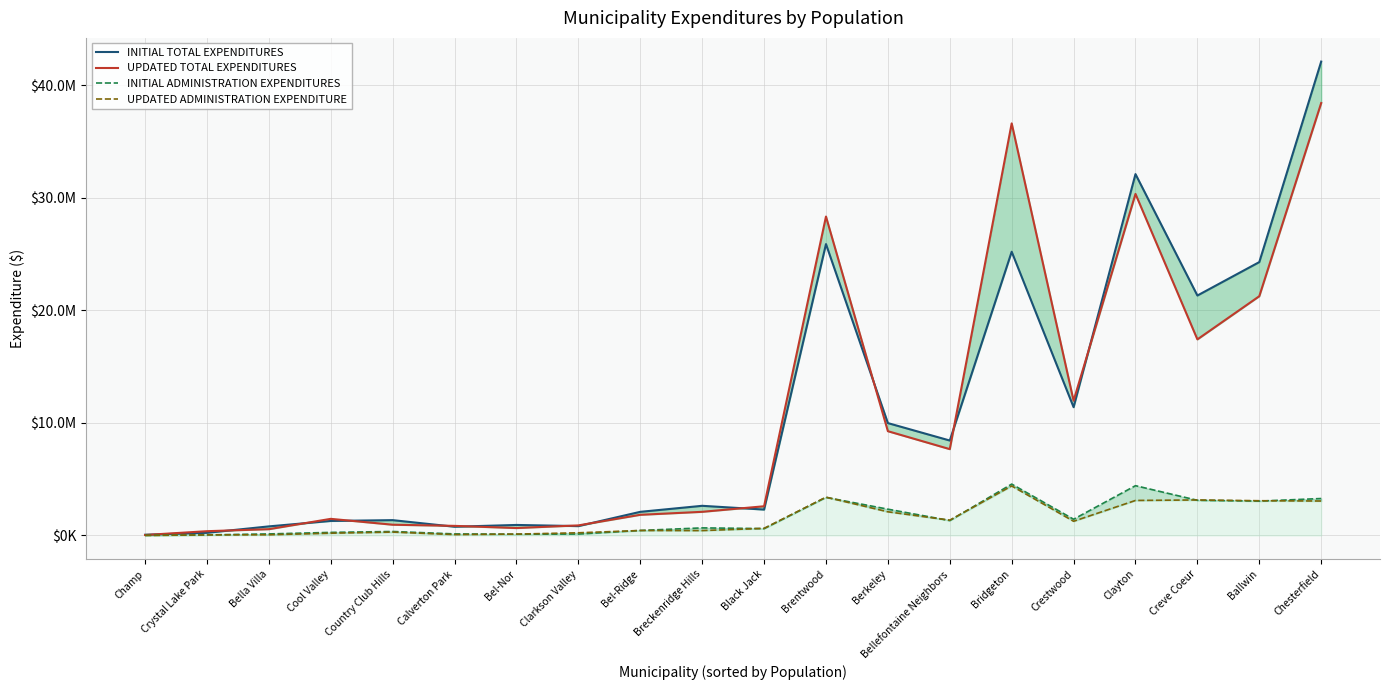

What is the total value across all series at Clayton?

69992177.0